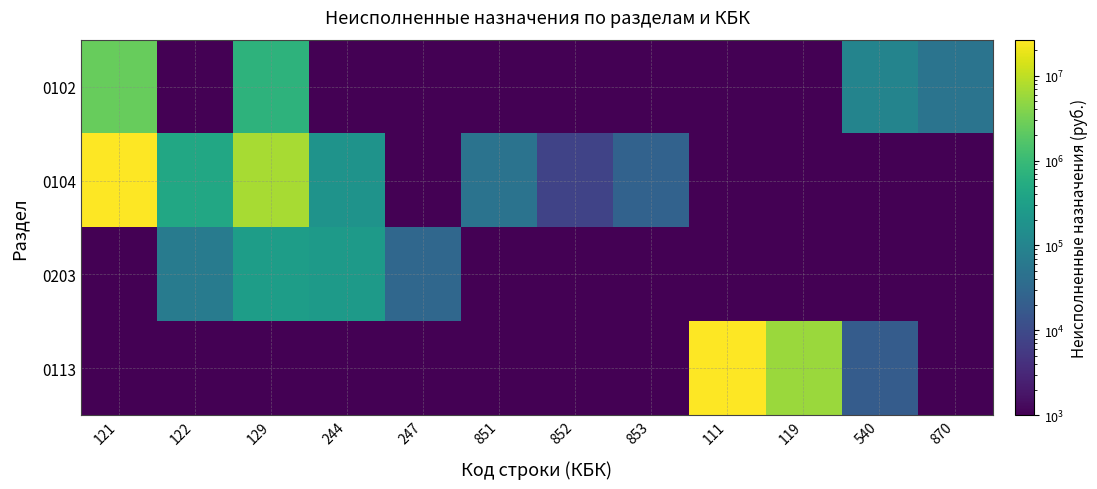

At which category is the sum across all series the highest?

121